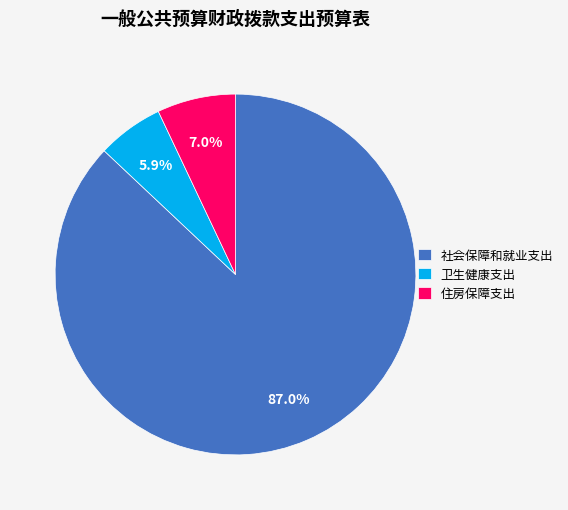

Is it true that 住房保障支出 is 18% of the pie?

False